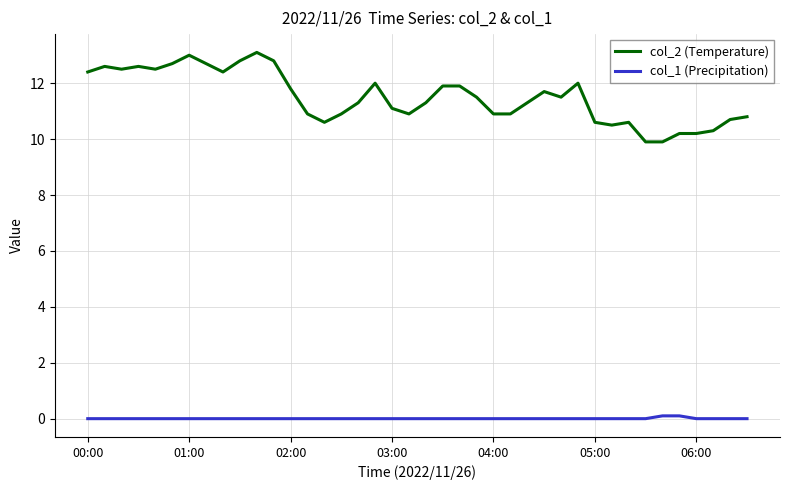

Which series has the largest total across all categories?

col_2 (Temperature)